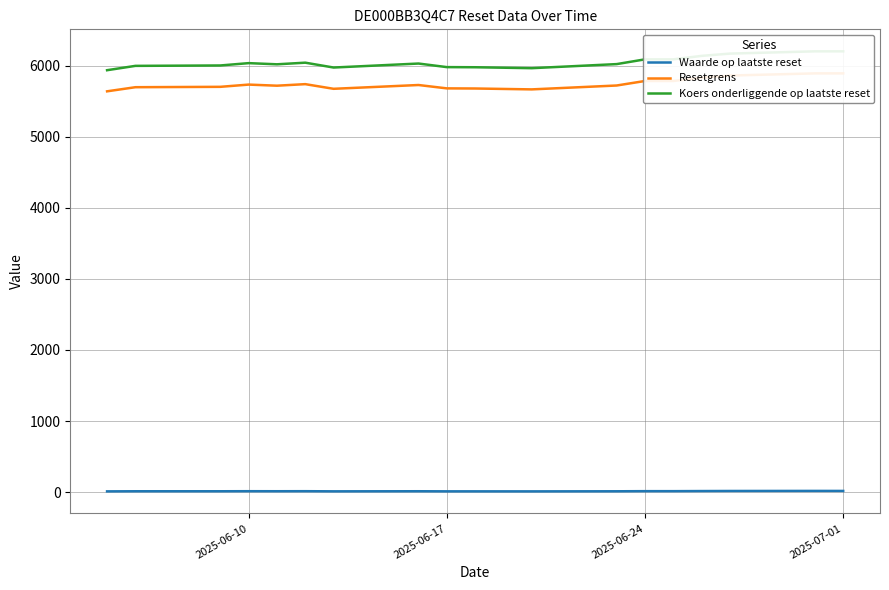

What is the lowest value of the Resetgrens series?

5642.0